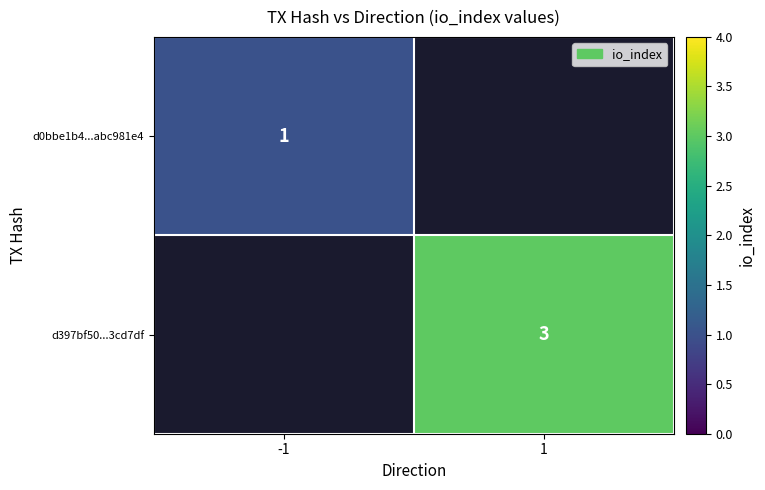

The d397bf50...3cd7df series shows 4 at 1. True or false?

False